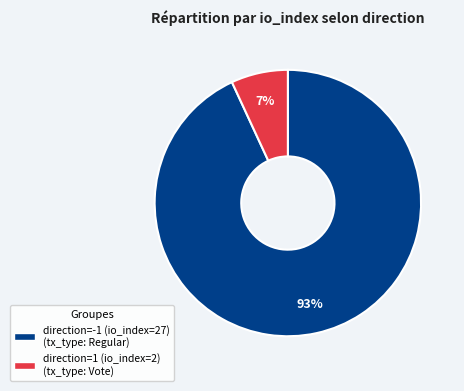

To the nearest percent, what is the combined percentage of direction=1 (io_index=2) and direction=-1 (io_index=27)?

100%